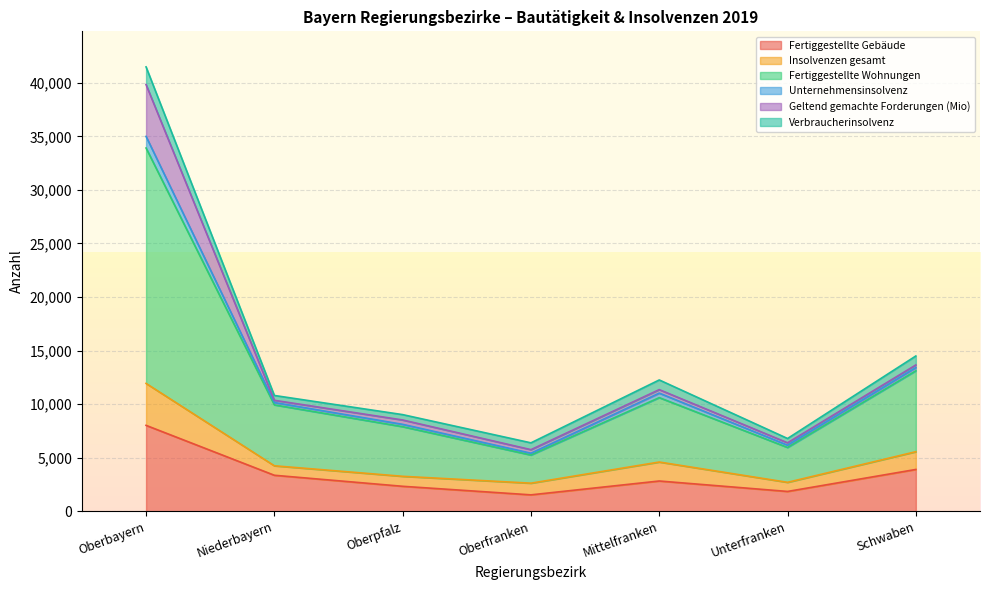

What is the maximum value for Fertiggestellte Gebäude?

8026